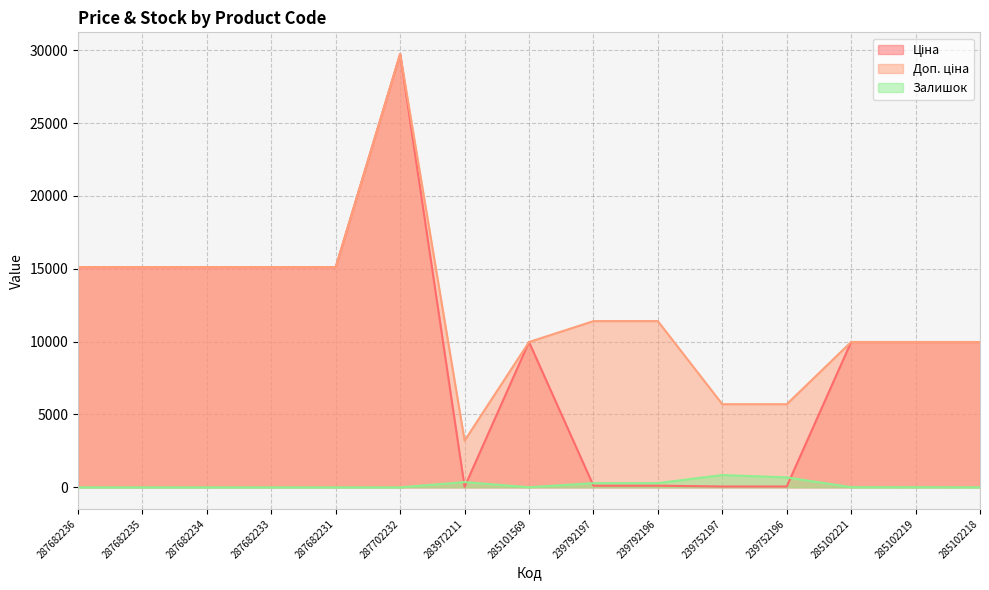

Which category has the lowest value across all series?

287682236